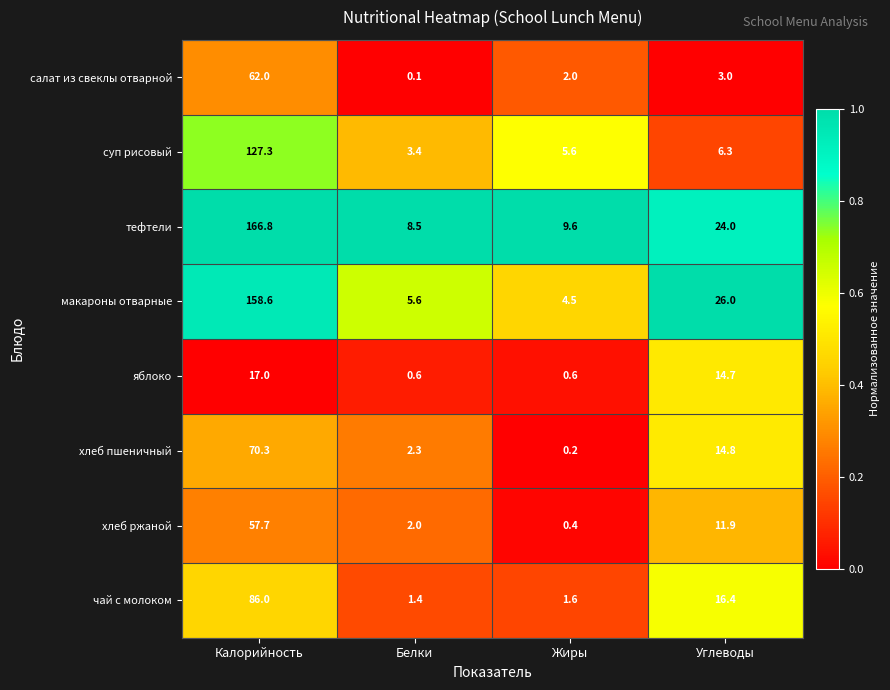

What is the spread (max minus min) of values at Калорийность?

149.8